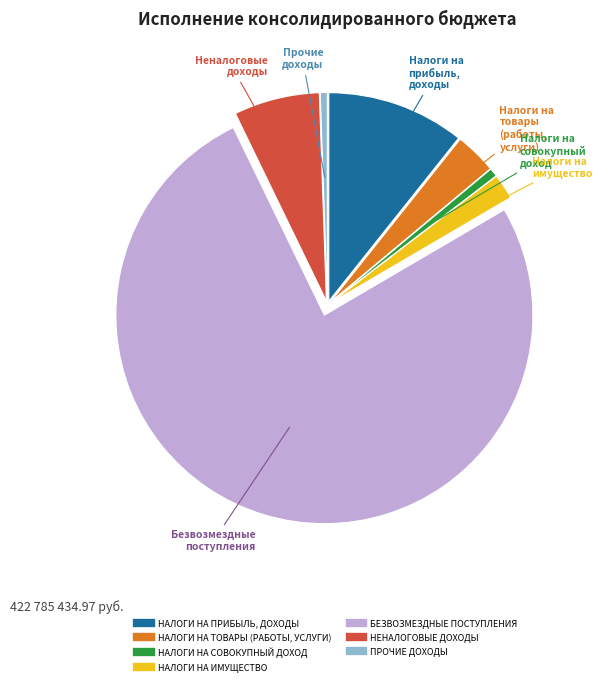

Which slice is the largest?

БЕЗВОЗМЕЗДНЫЕ ПОСТУПЛЕНИЯ